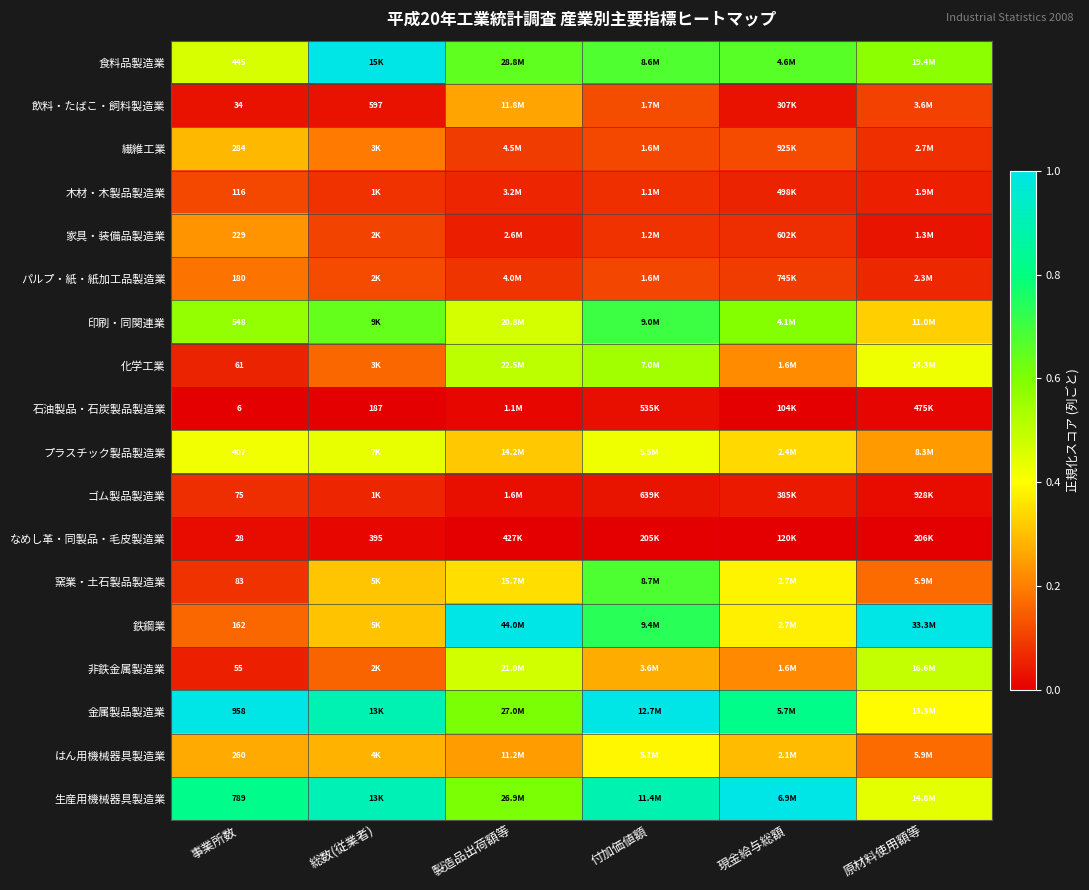

At 事業所数, list the series in order from largest to smallest.

金属製品製造業, 生産用機械器具製造業, 印刷・同関連業, 食料品製造業, プラスチック製品製造業, 繊維工業, はん用機械器具製造業, 家具・装備品製造業, パルプ・紙・紙加工品製造業, 鉄鋼業, 木材・木製品製造業, 窯業・土石製品製造業, ゴム製品製造業, 化学工業, 非鉄金属製造業, 飲料・たばこ・飼料製造業, なめし革・同製品・毛皮製造業, 石油製品・石炭製品製造業